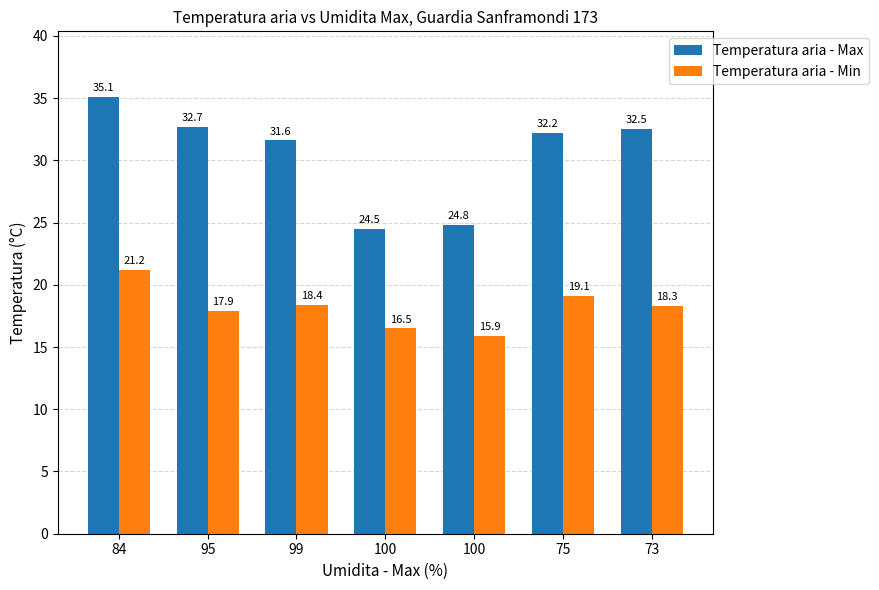

How many groups of bars are there?

7